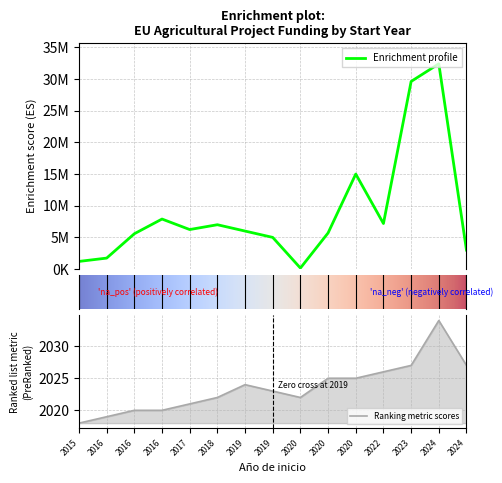

What is the difference between the second highest and minimum values in the Total económico series?

29448430